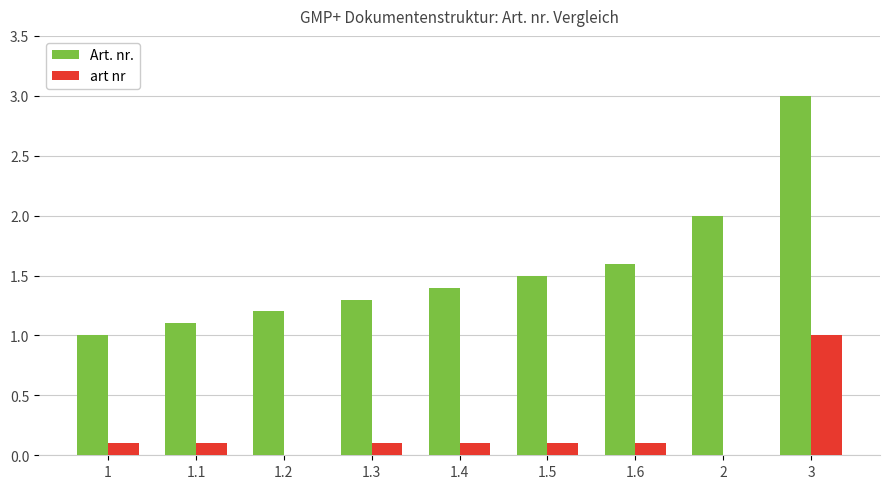

What is the highest value of the art nr series?

1.0